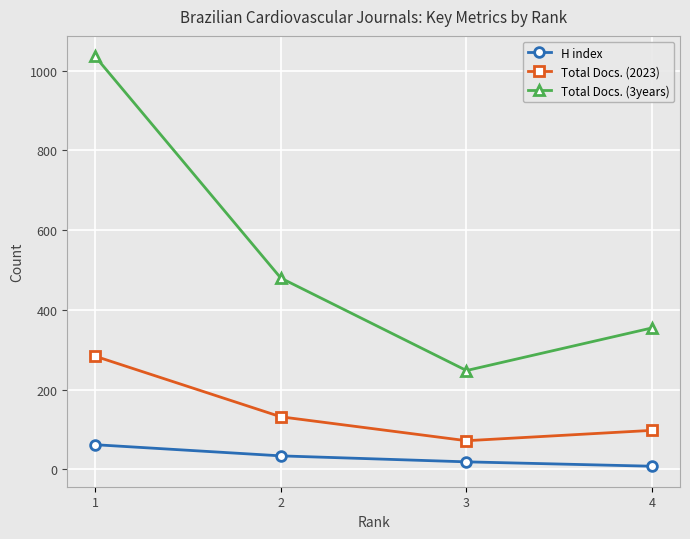

How many lines are shown in the chart?

3